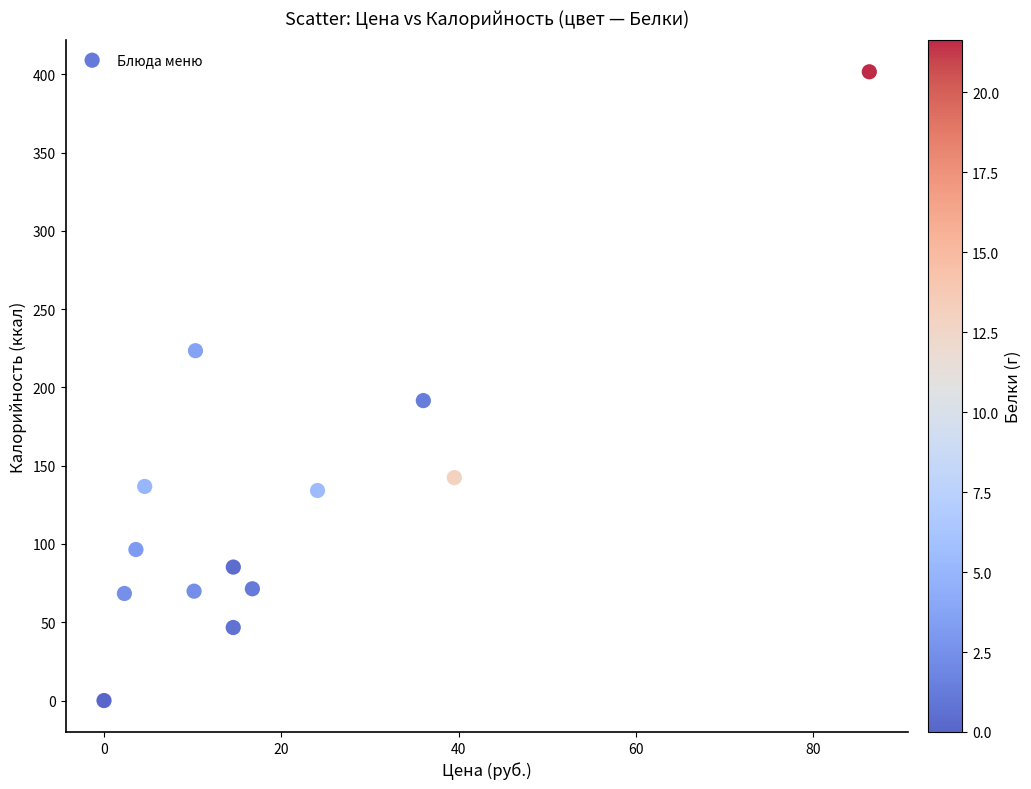

What is the range of X values (max minus min)?

86.3